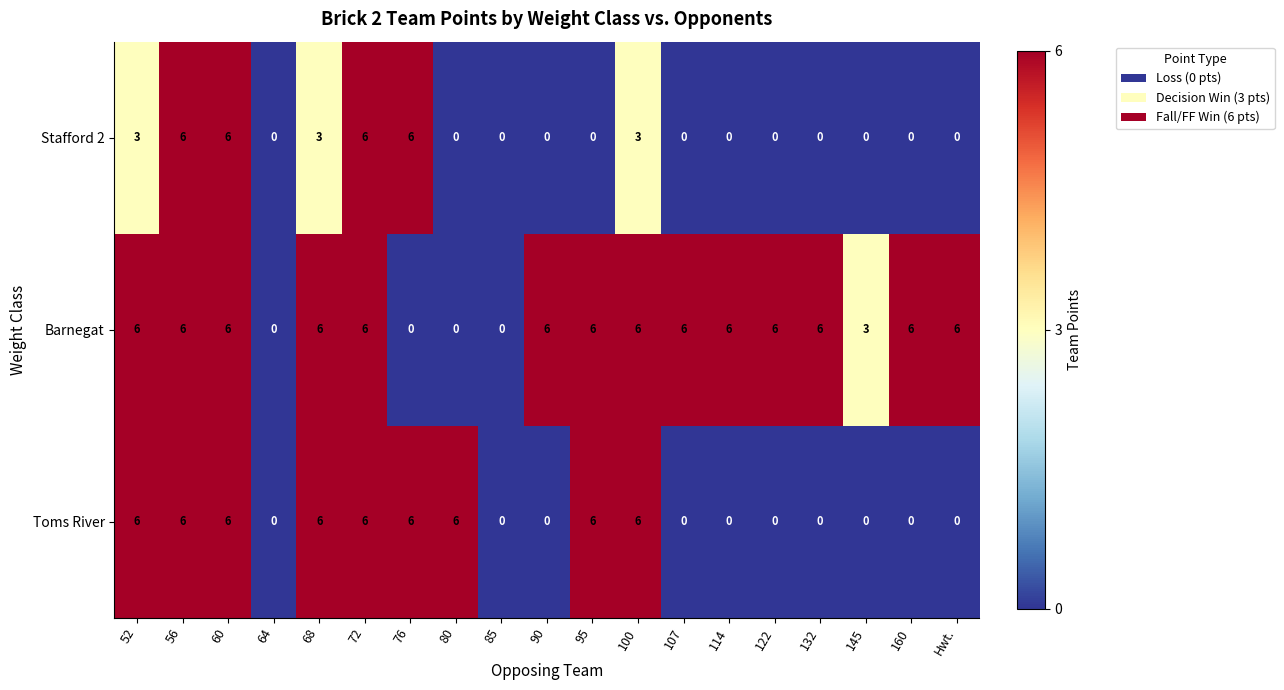

Count the Barnegat values in the range 3 to 6.

15